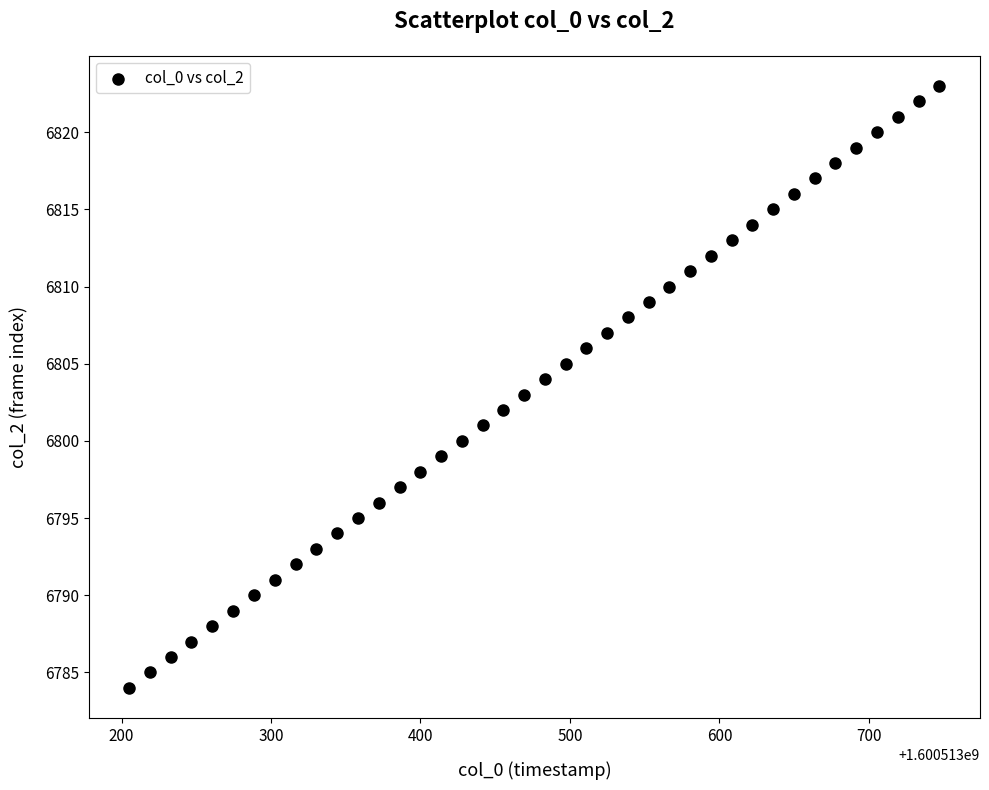

What is the range of Y values (max minus min)?

39